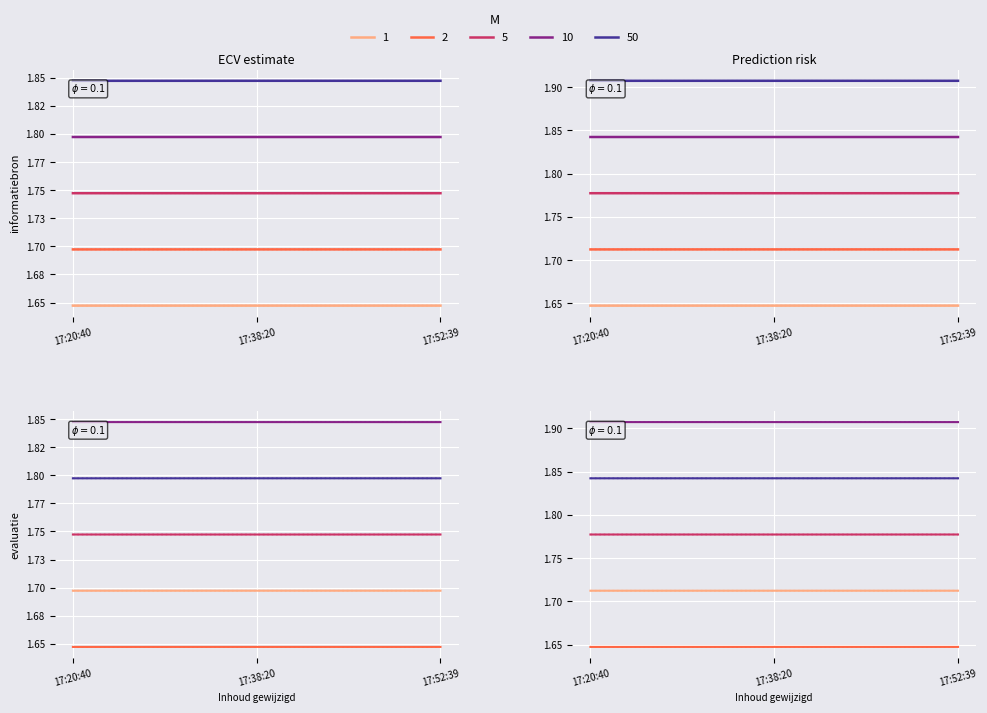

Which series has the largest total across all categories?

10